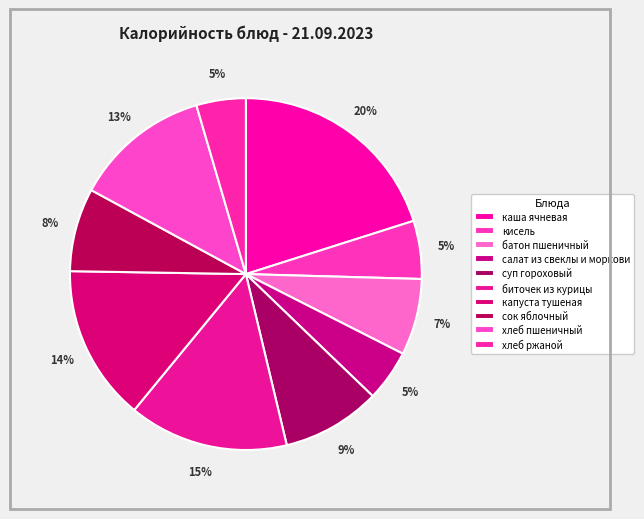

To the nearest percent, what is the average slice percentage?

10%